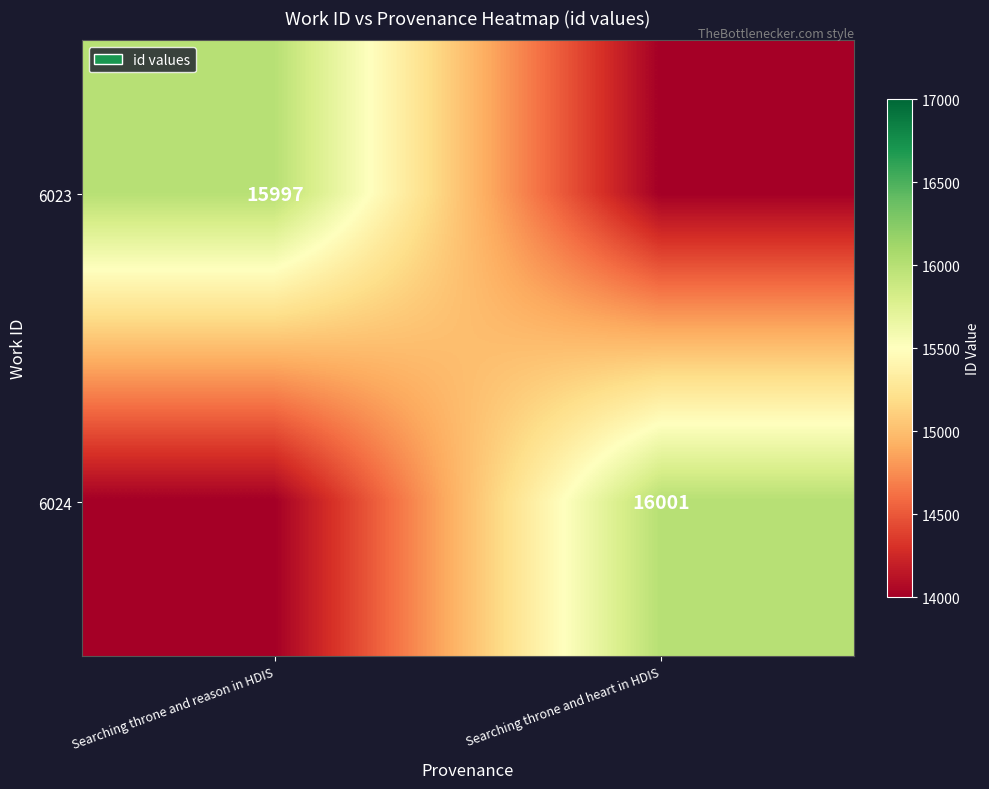

The 6023 series shows 15997 at Searching throne and reason in HDIS. True or false?

True